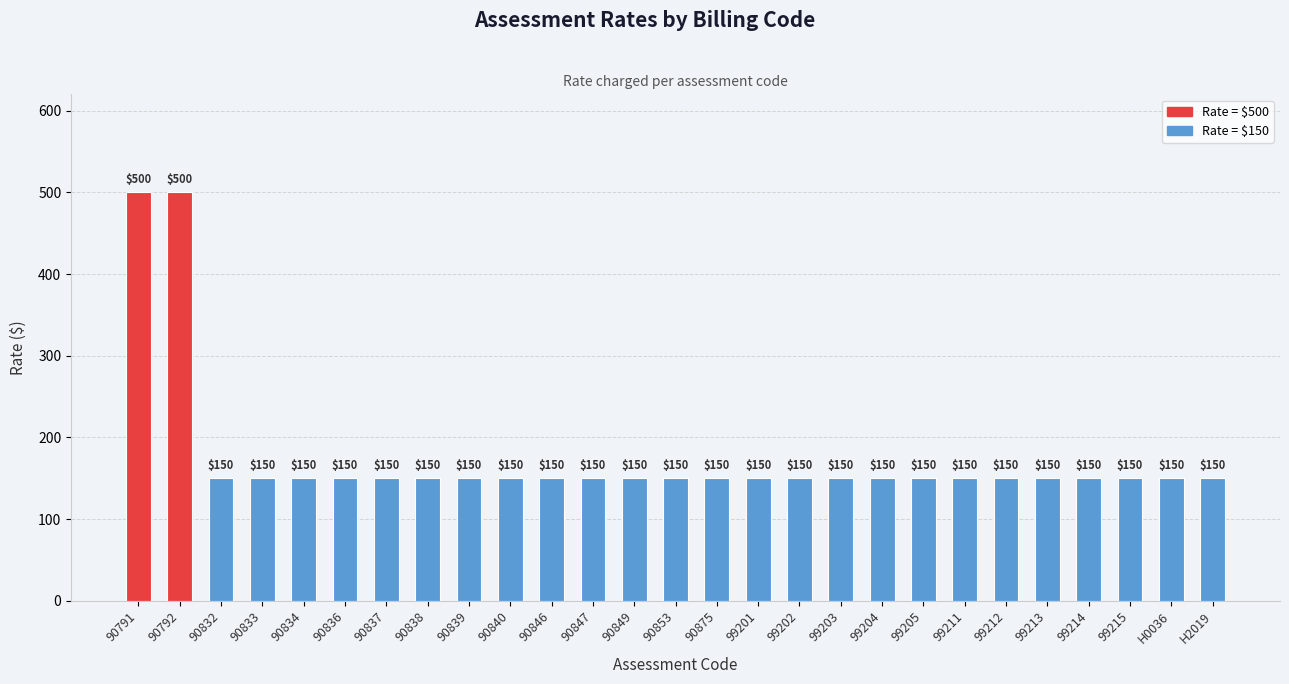

Is it true that the value at 99213 is 92?

False